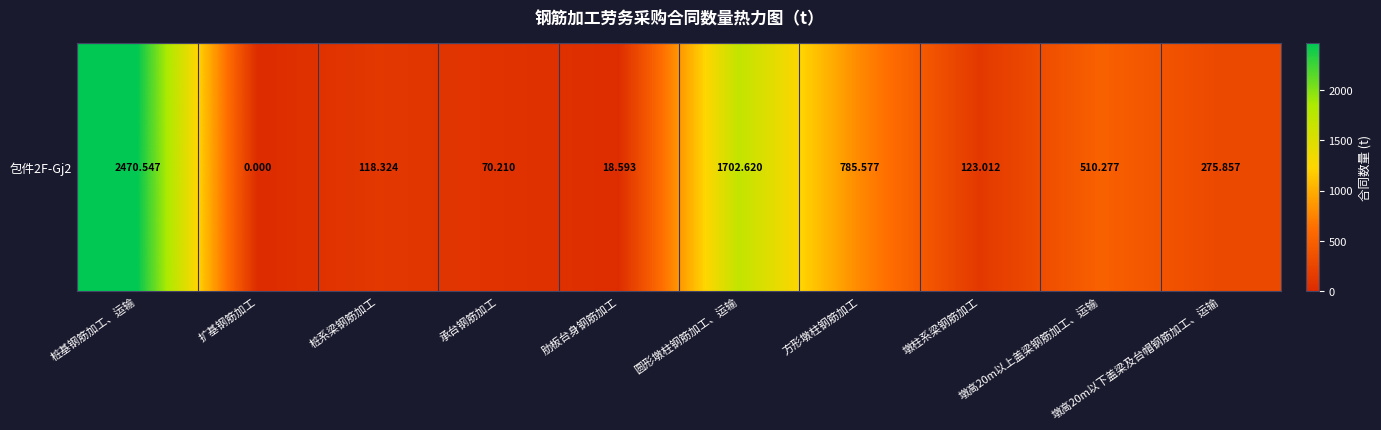

Approximately how many times larger is the value at 墩柱系梁钢筋加工 compared to 墩高20m以上盖梁钢筋加工、运输?

0.2